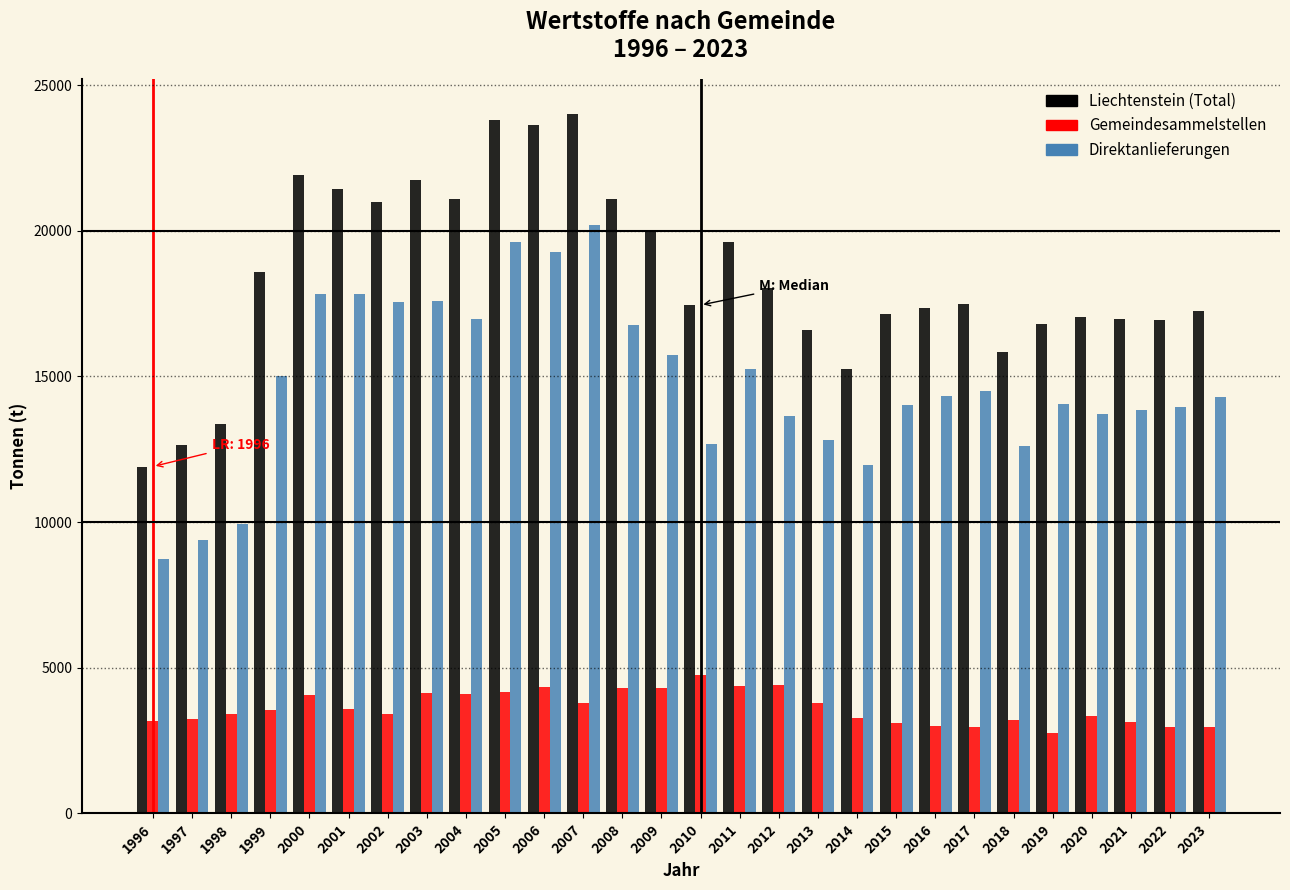

What is the difference between the highest and lowest values at 2015?

14024.2